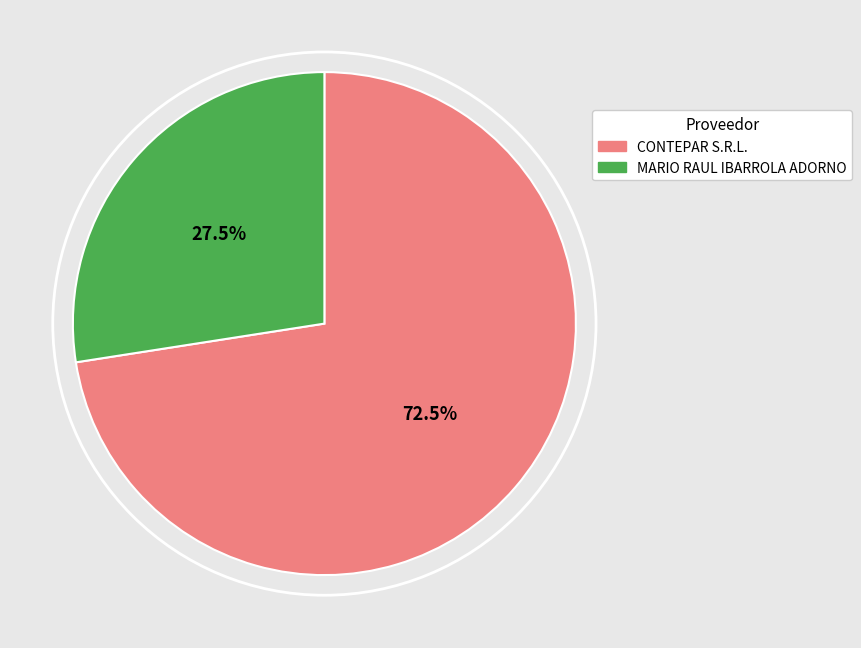

Which category accounts for the majority?

CONTEPAR S.R.L.